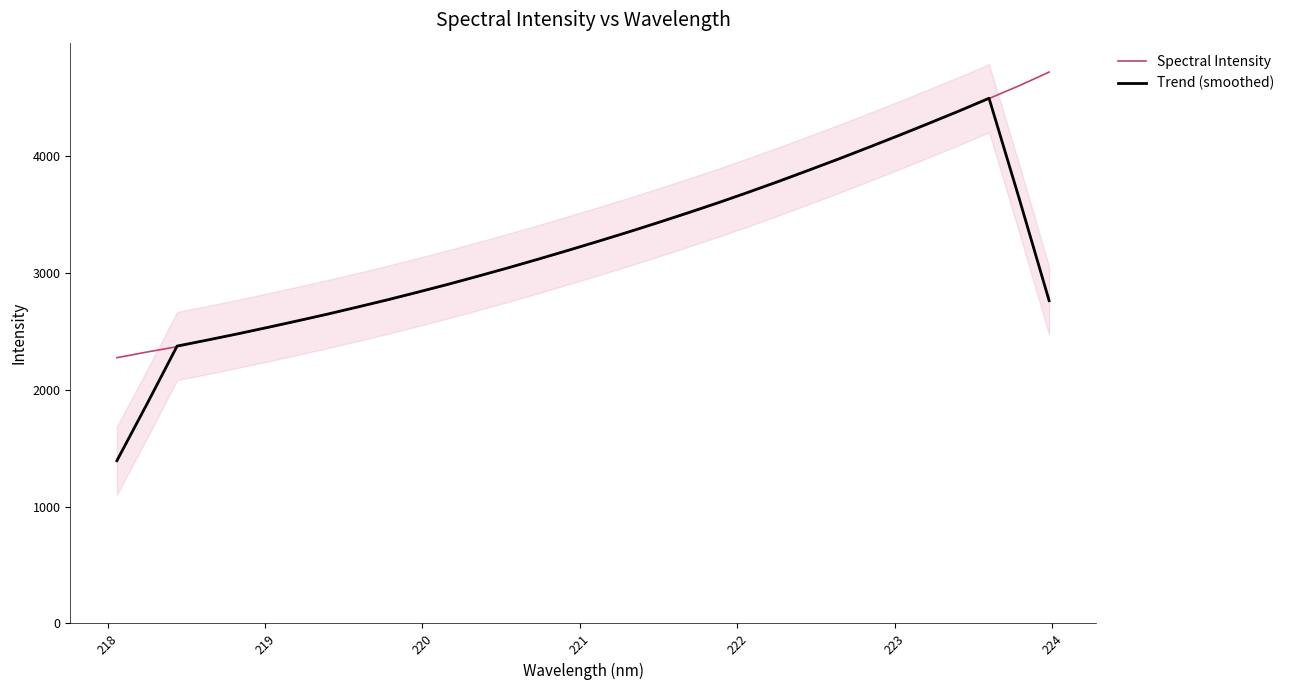

What is the minimum value for Trend (smoothed)?

1394.2